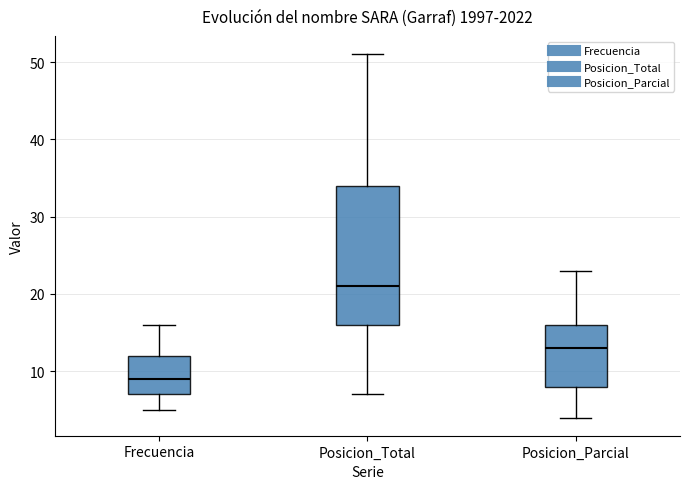

Reading left to right, read every box against the y-axis: the position of its median line, the range the box covers, and the ends of its whiskers. The values are not printed on the chart, so give them approximately, as read against the axis.

Frecuencia: median 9, box 7 to 12, whiskers 5 to 16
Posicion_Total: median 21, box 16 to 34, whiskers 7 to 51
Posicion_Parcial: median 13, box 8 to 16, whiskers 4 to 23